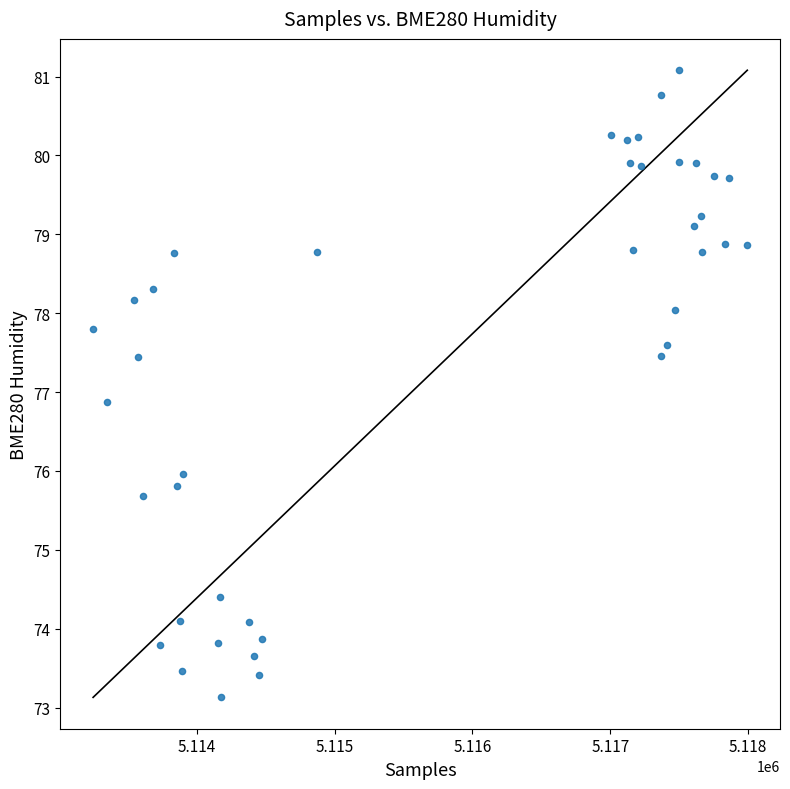

What is the range of X values (max minus min)?

4746.0